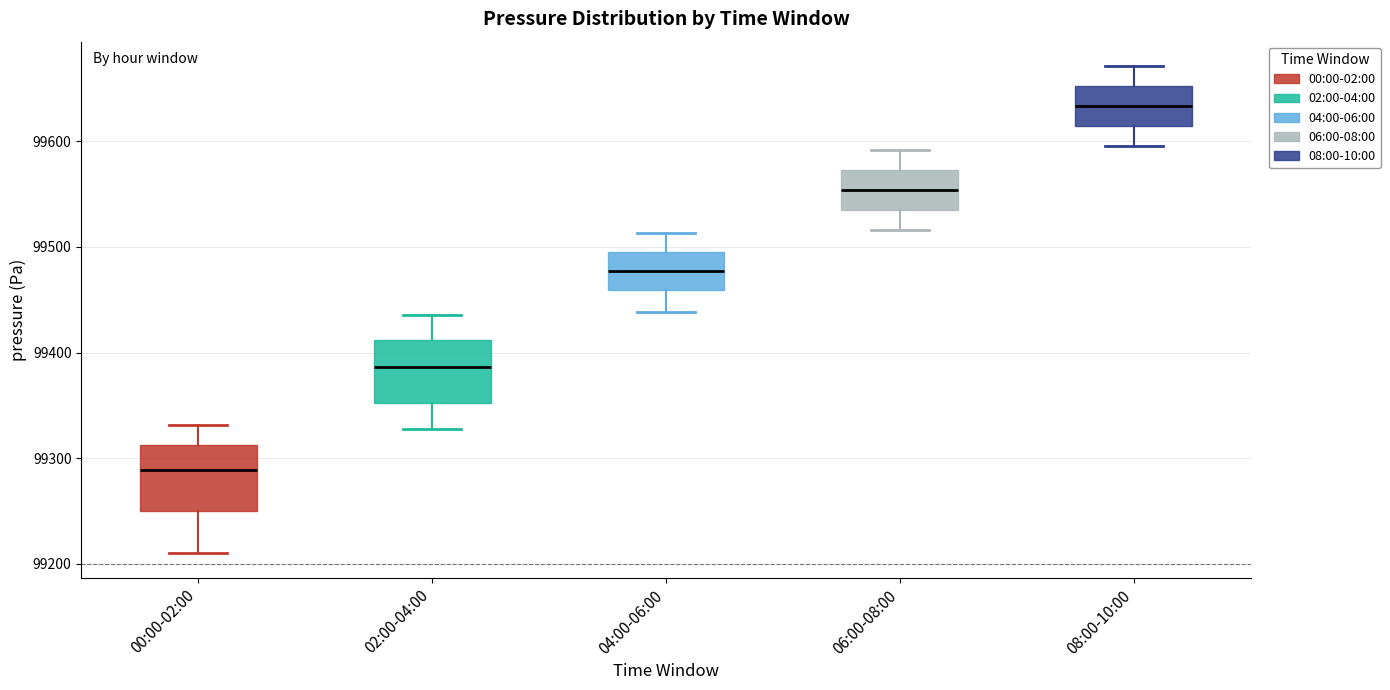

Reading left to right, read every box against the y-axis: the position of its median line, the range the box covers, and the ends of its whiskers. The values are not printed on the chart, so give them approximately, as read against the axis.

00:00-02:00: median 99290, box 99250 to 99310, whiskers 99210 to 99330
02:00-04:00: median 99390, box 99350 to 99410, whiskers 99330 to 99440
04:00-06:00: median 99480, box 99460 to 99490, whiskers 99440 to 99510
06:00-08:00: median 99550, box 99540 to 99570, whiskers 99520 to 99590
08:00-10:00: median 99630, box 99610 to 99650, whiskers 99600 to 99670